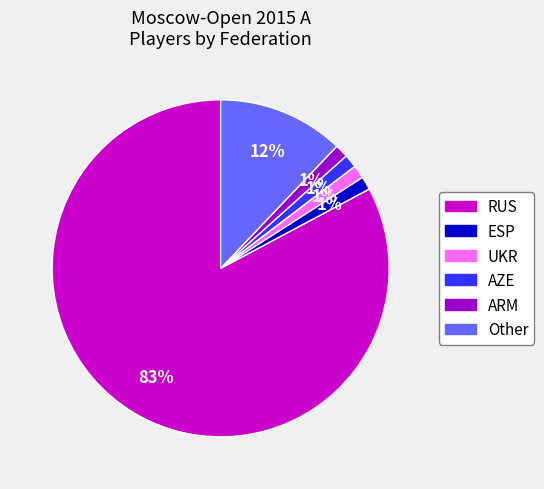

How many slices are in this pie chart?

6